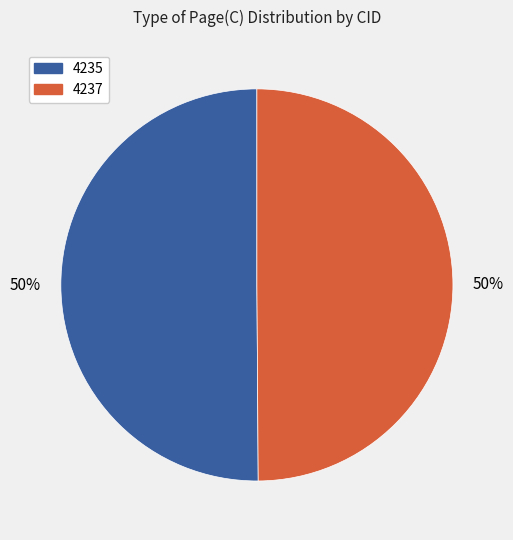

The 4235 slice represents 39% of the pie. True or false?

False